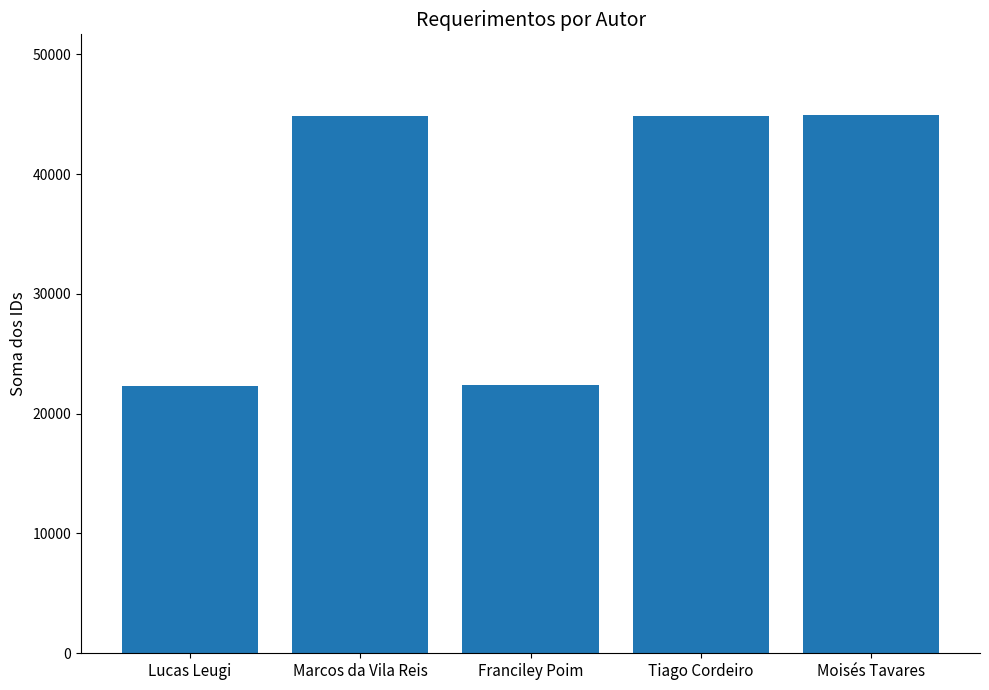

What is the difference between the values at Lucas Leugi and Marcos da Vila Reis?

22508